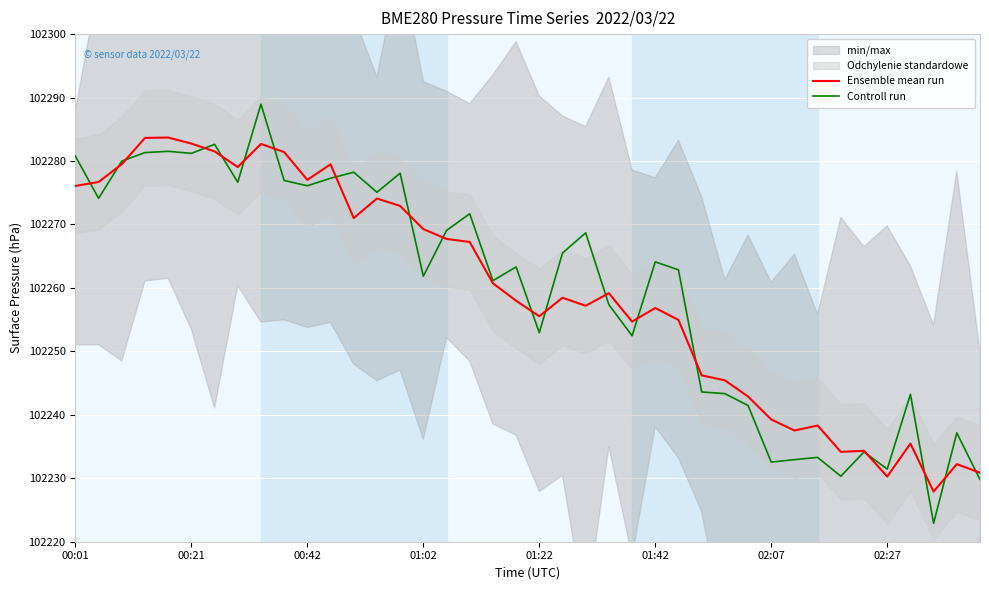

How many intersections are there between Ensemble mean run and Controll run?

19